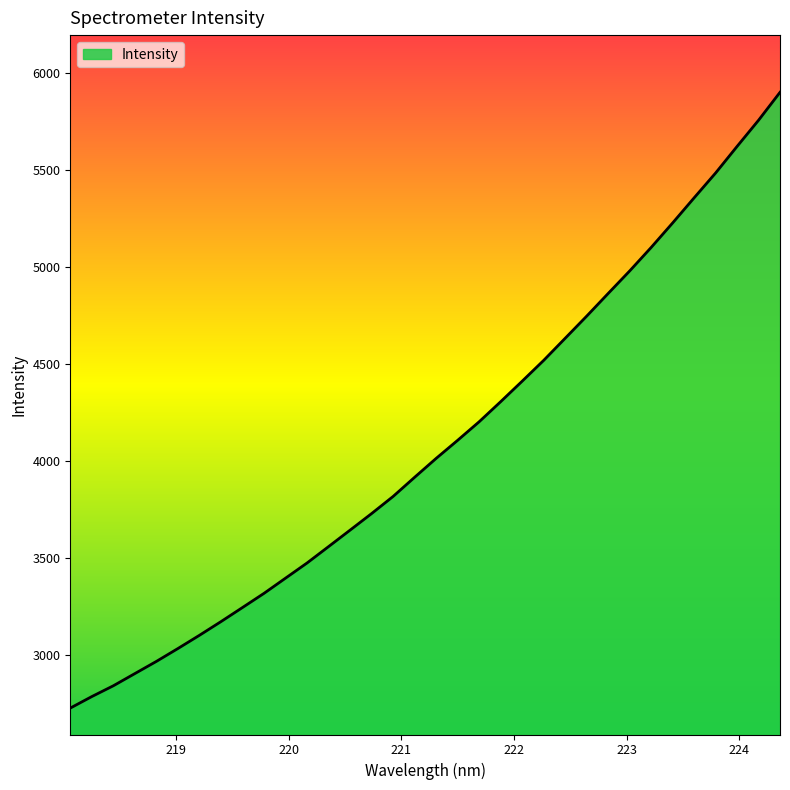

What is the maximum value shown in the chart?

5900.4